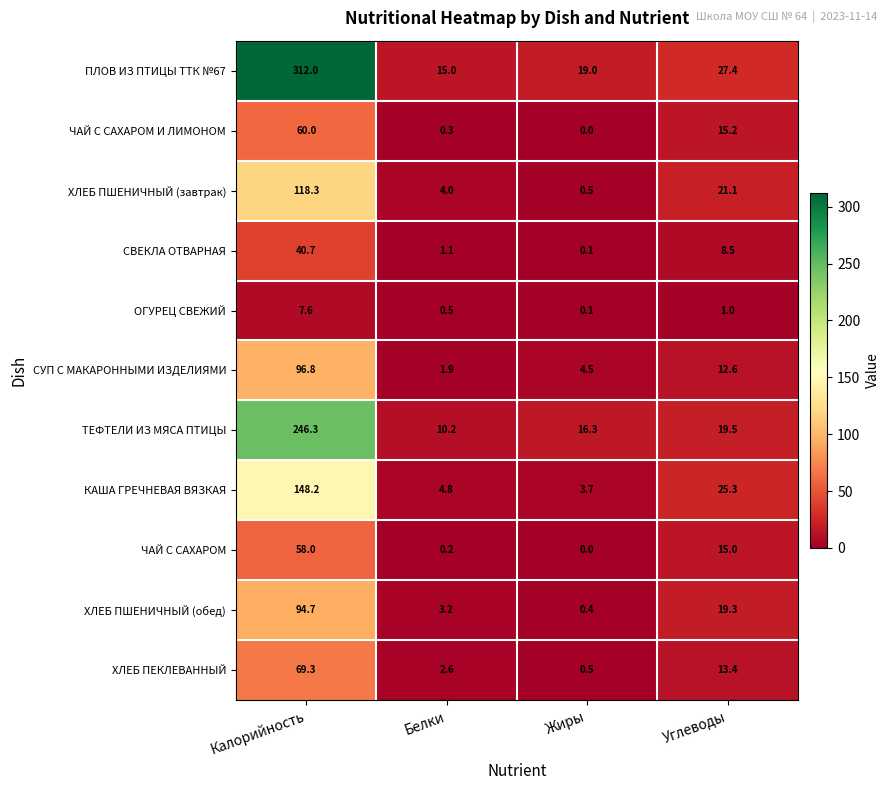

Which series has the largest range (max minus min)?

ПЛОВ ИЗ ПТИЦЫ ТТК №67